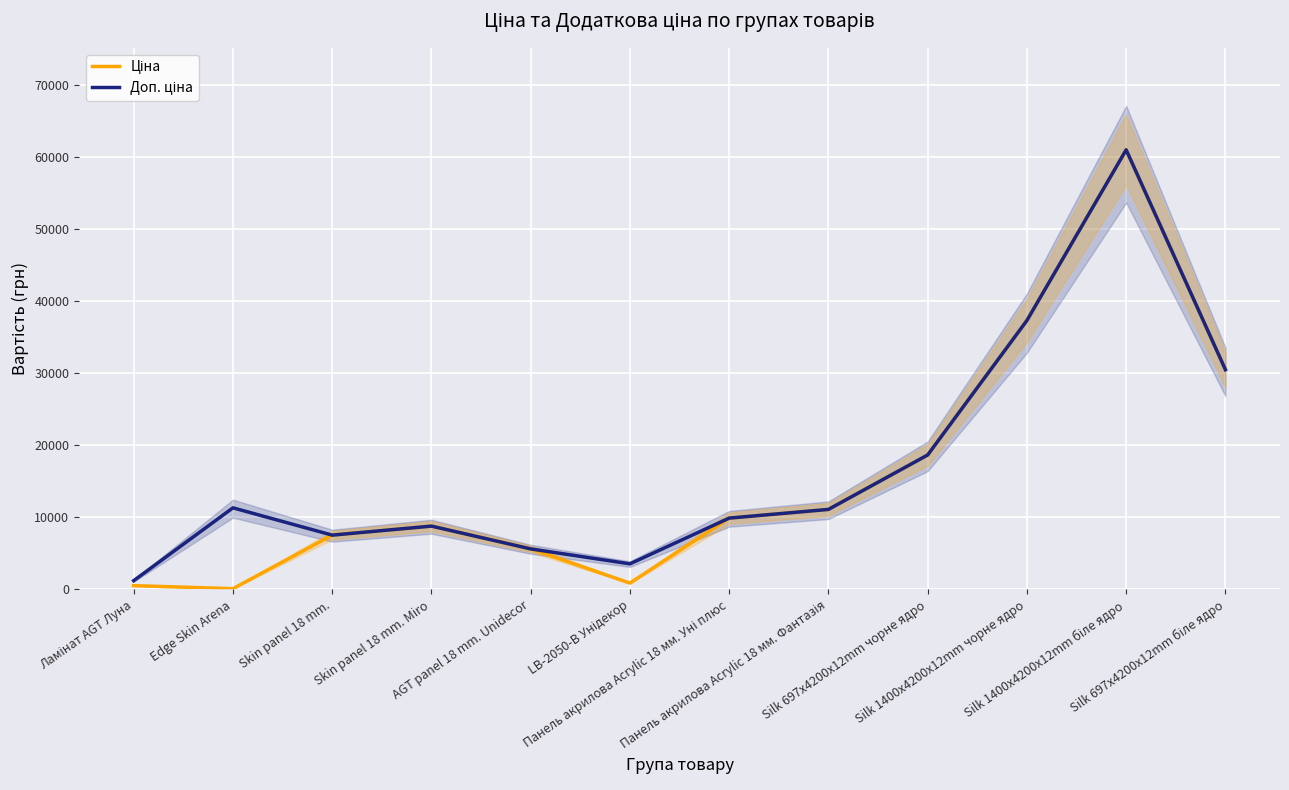

List the series in order of their overall mean, highest first.

Доп. ціна, Ціна